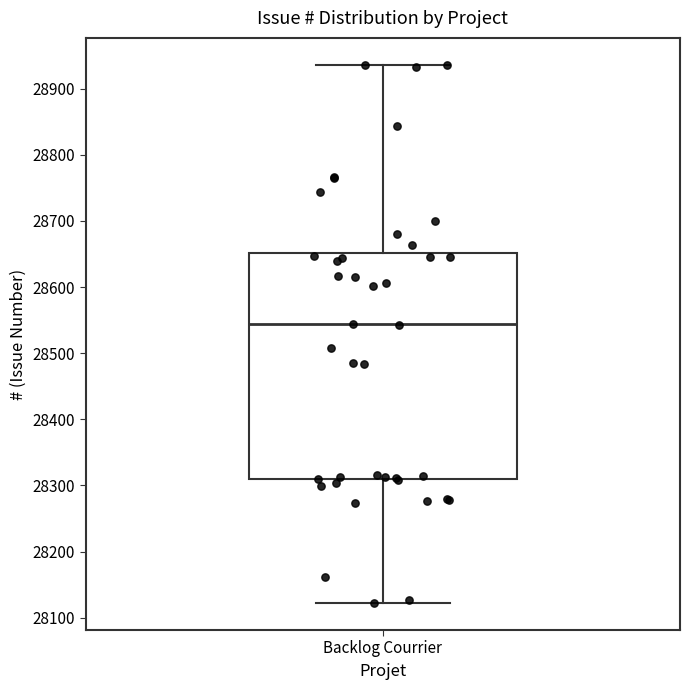

Transcribe this box plot: give where the median line is, the range the box spans, and where the two whiskers end, as read against the y-axis. The values are not printed on the chart, so give them approximately, as read against the axis.

median 28540, box 28310 to 28650, whiskers 28120 to 28940